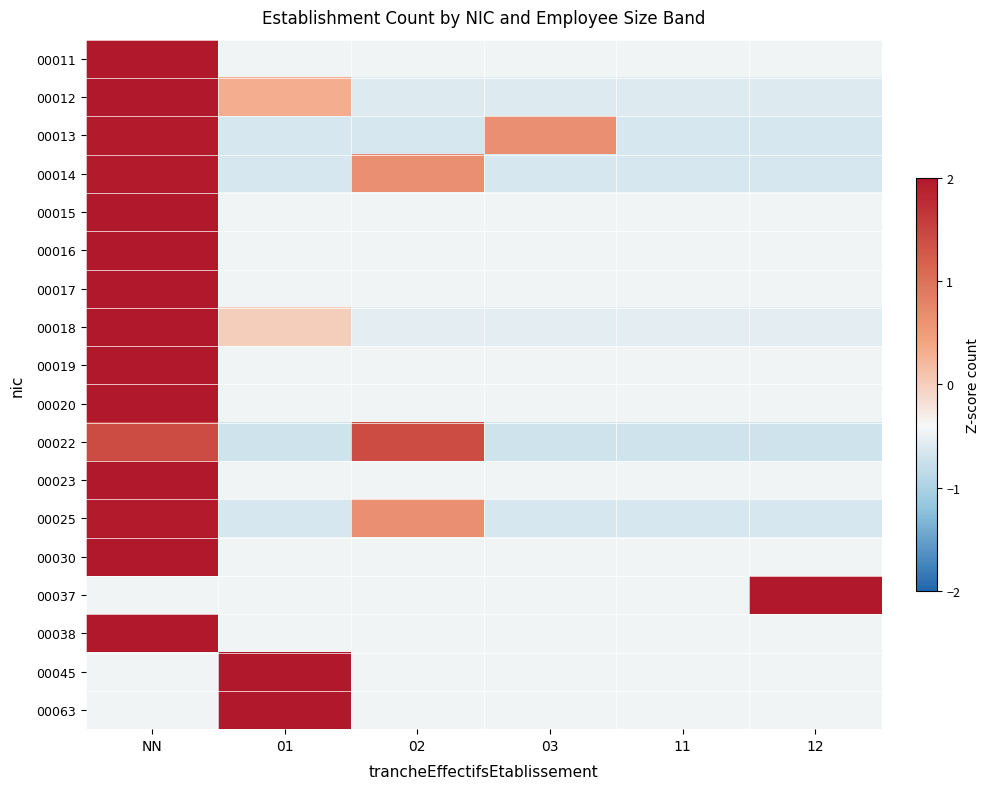

Count the number of categories in the chart.

6